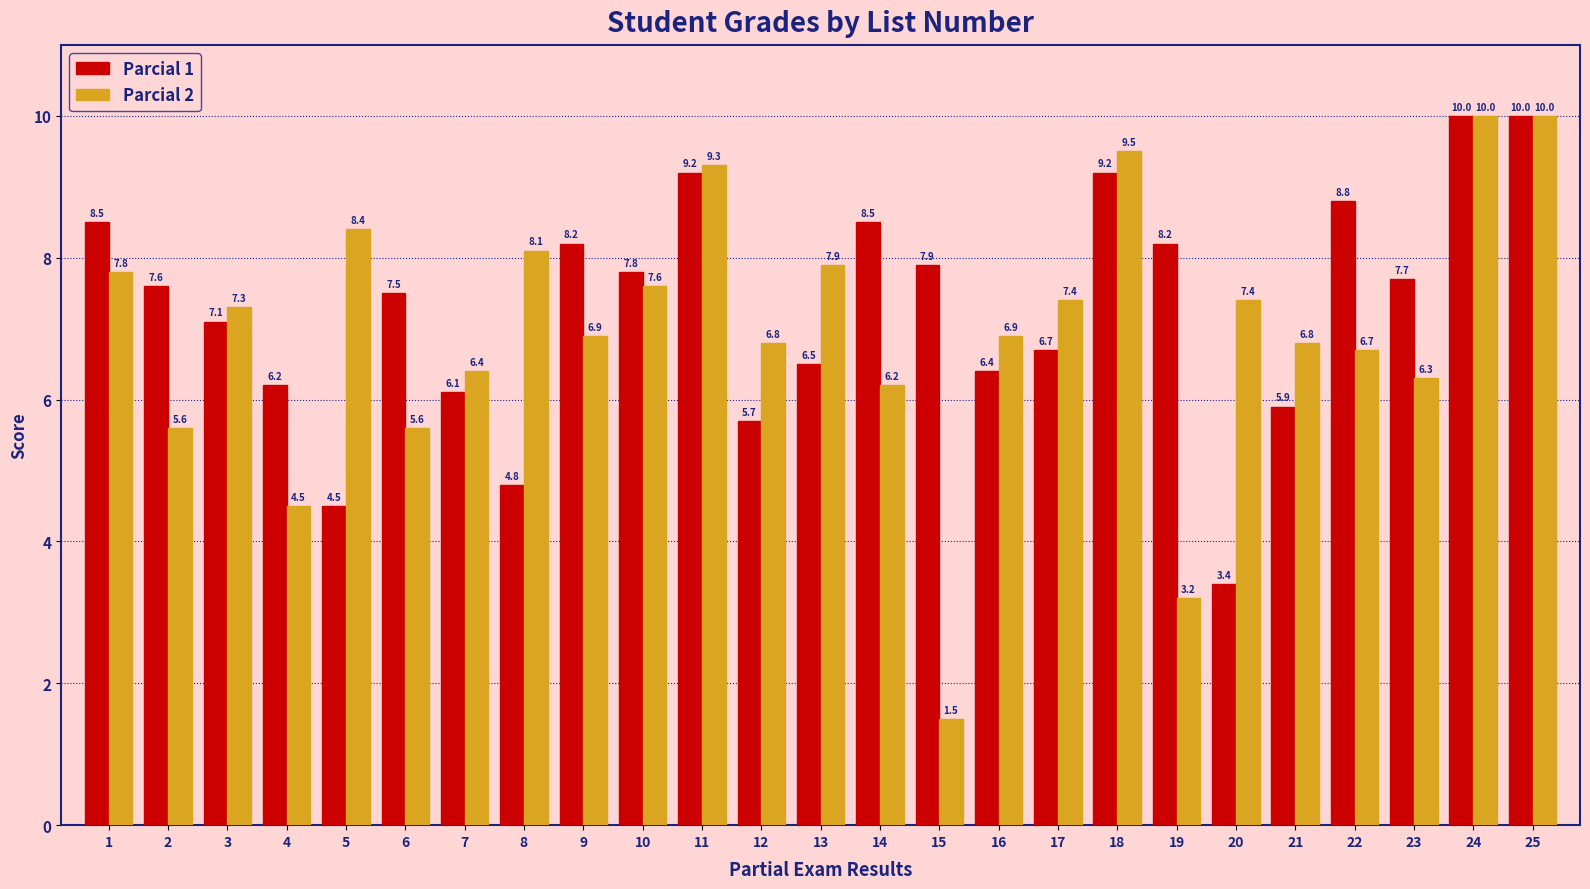

Reading left to right, transcribe all the data shown in this chart.

Parcial 1: 8.5	7.6	7.1	6.2	4.5	7.5	6.1	4.8	8.2	7.8	9.2	5.7	6.5	8.5	7.9	6.4	6.7	9.2	8.2	3.4	5.9	8.8	7.7	10.0	10.0
Parcial 2: 7.8	5.6	7.3	4.5	8.4	5.6	6.4	8.1	6.9	7.6	9.3	6.8	7.9	6.2	1.5	6.9	7.4	9.5	3.2	7.4	6.8	6.7	6.3	10.0	10.0